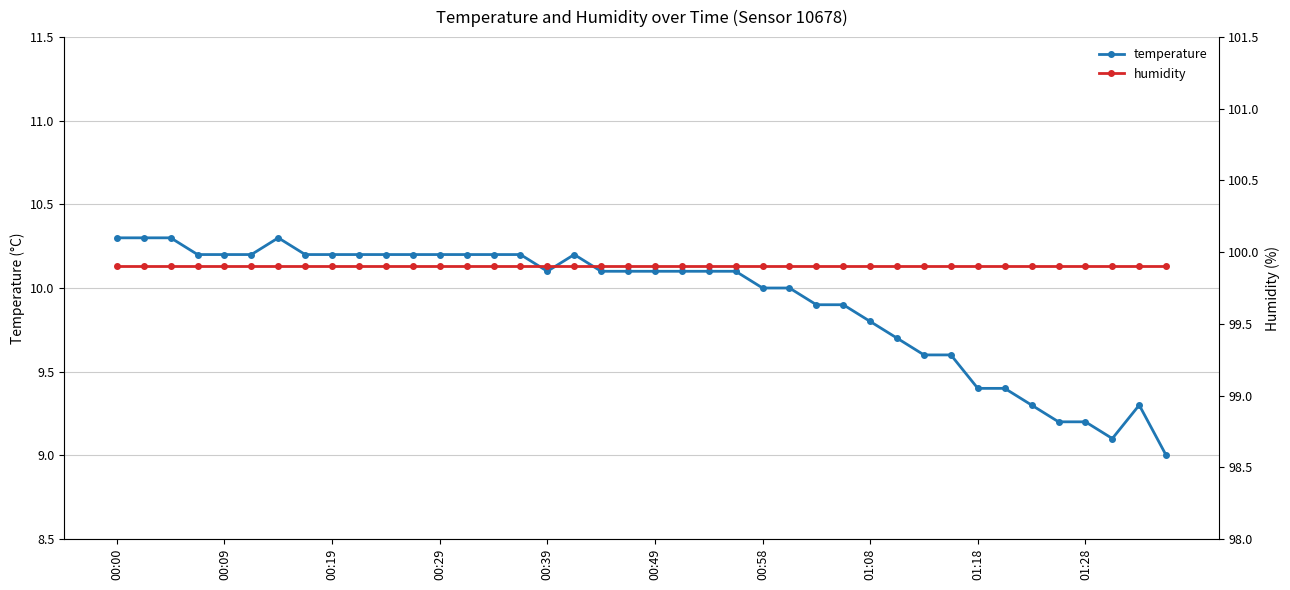

Which series changed the most between 17 and 30?

temperature